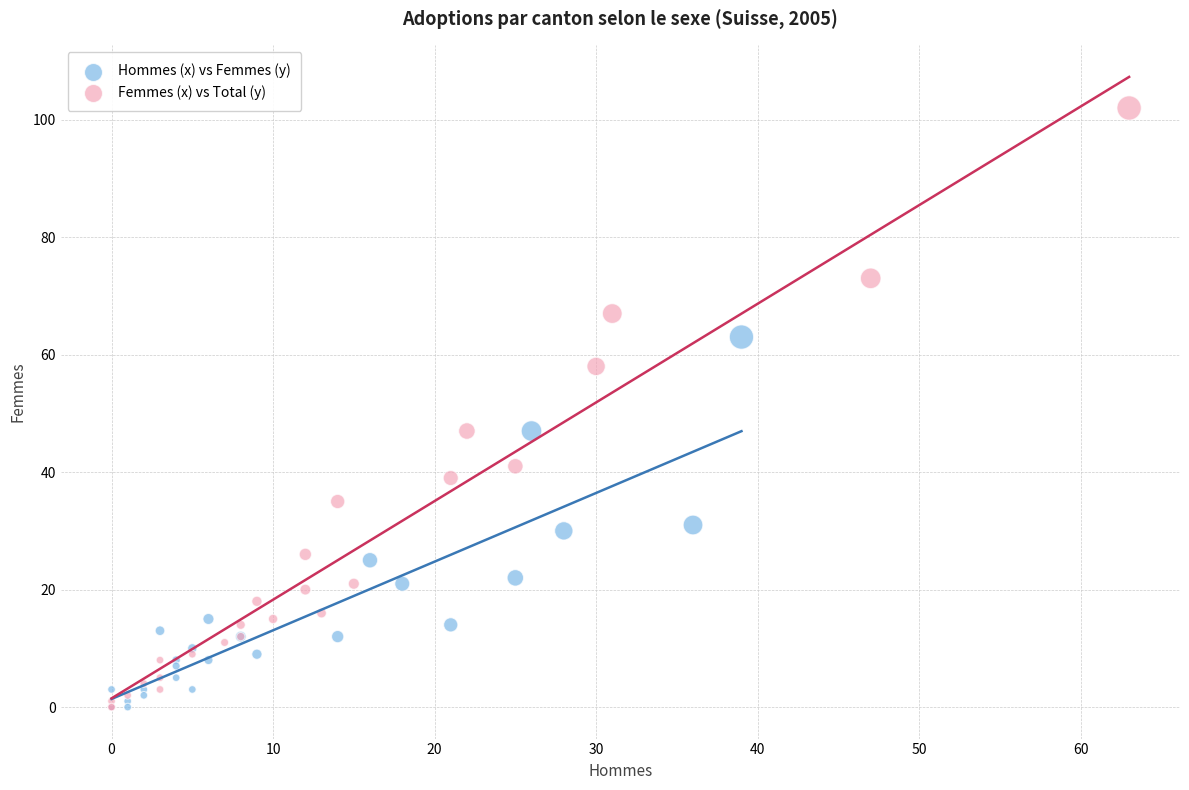

Which series has the widest spread of Y values?

Femmes (x) vs Total (y)